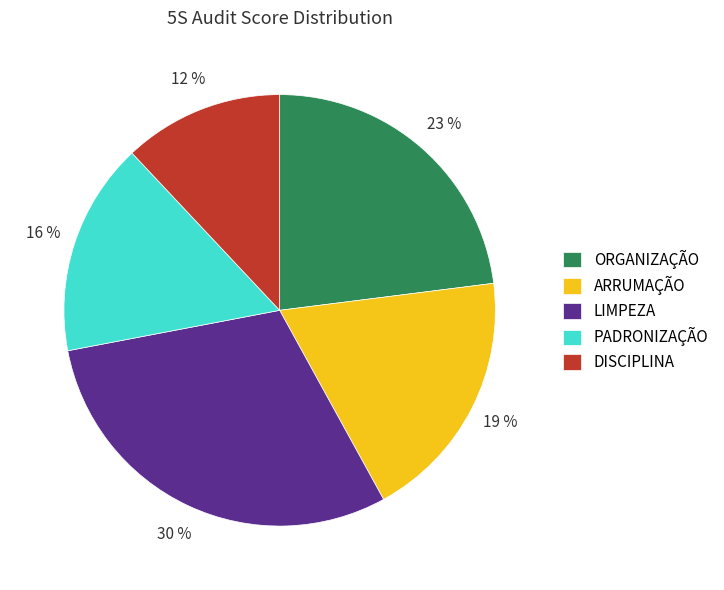

To the nearest percent, what is the difference between the DISCIPLINA and ARRUMAÇÃO slice percentages?

7%